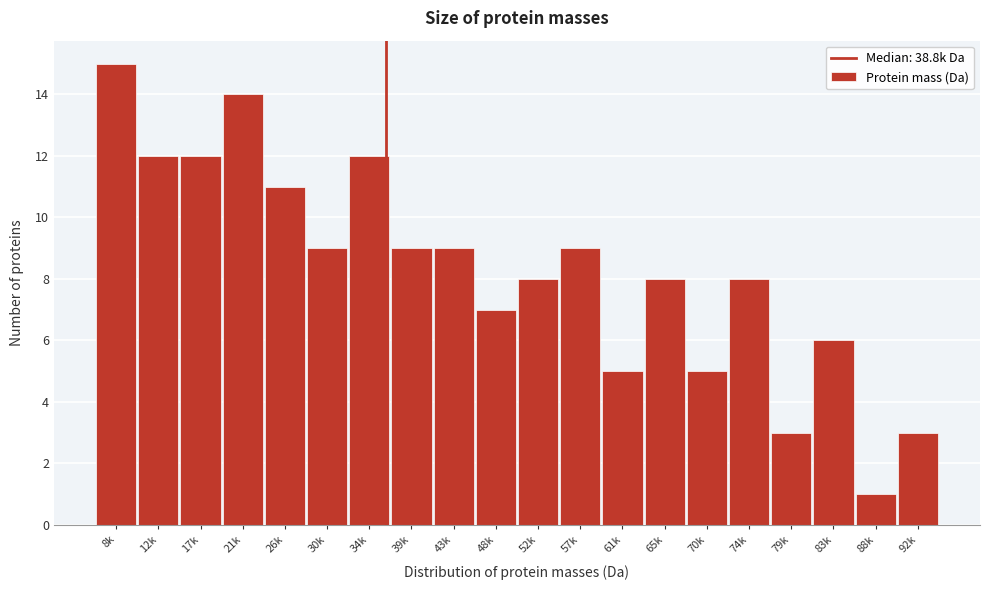

Reading left to right, transcribe all the data shown in this chart.

15	12	12	14	11	9	12	9	9	7	8	9	5	8	5	8	3	6	1	3